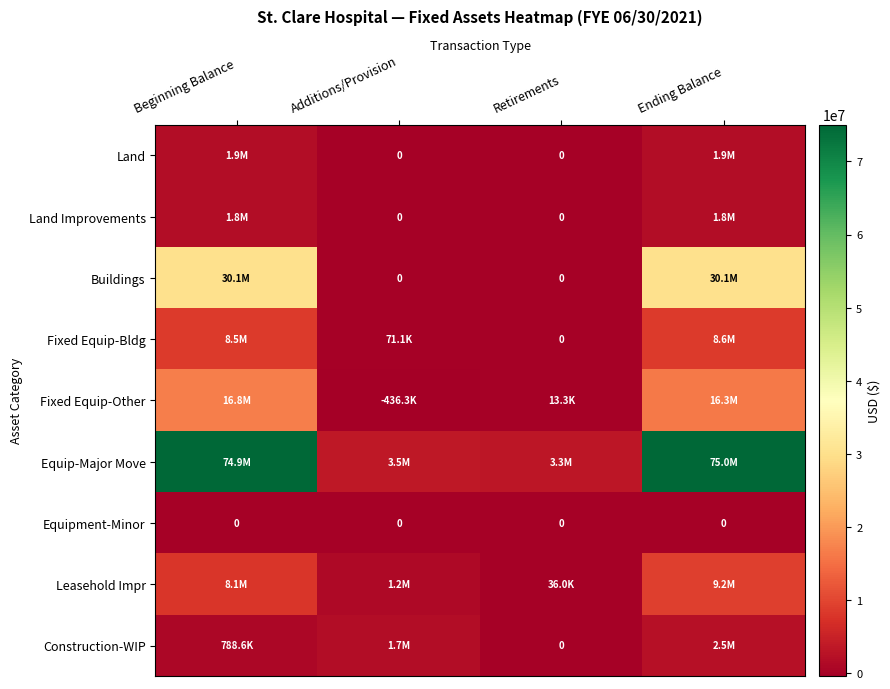

The Construction-WIP series shows 788559.0 at Beginning Balance. True or false?

True